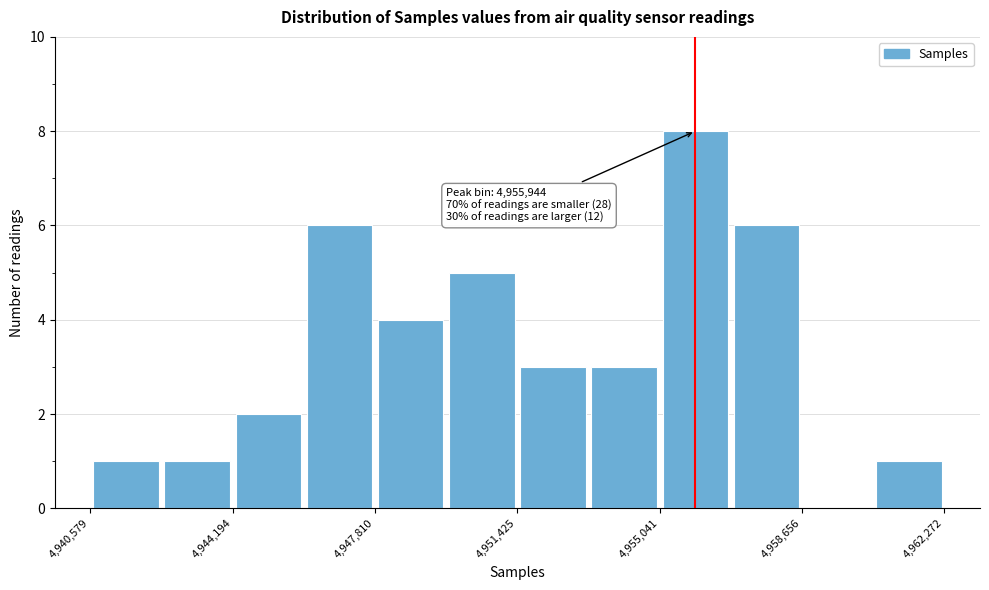

Around what value on the x-axis is the tallest bar? Give the approximate position of its centre, as read against the axis.

4956000